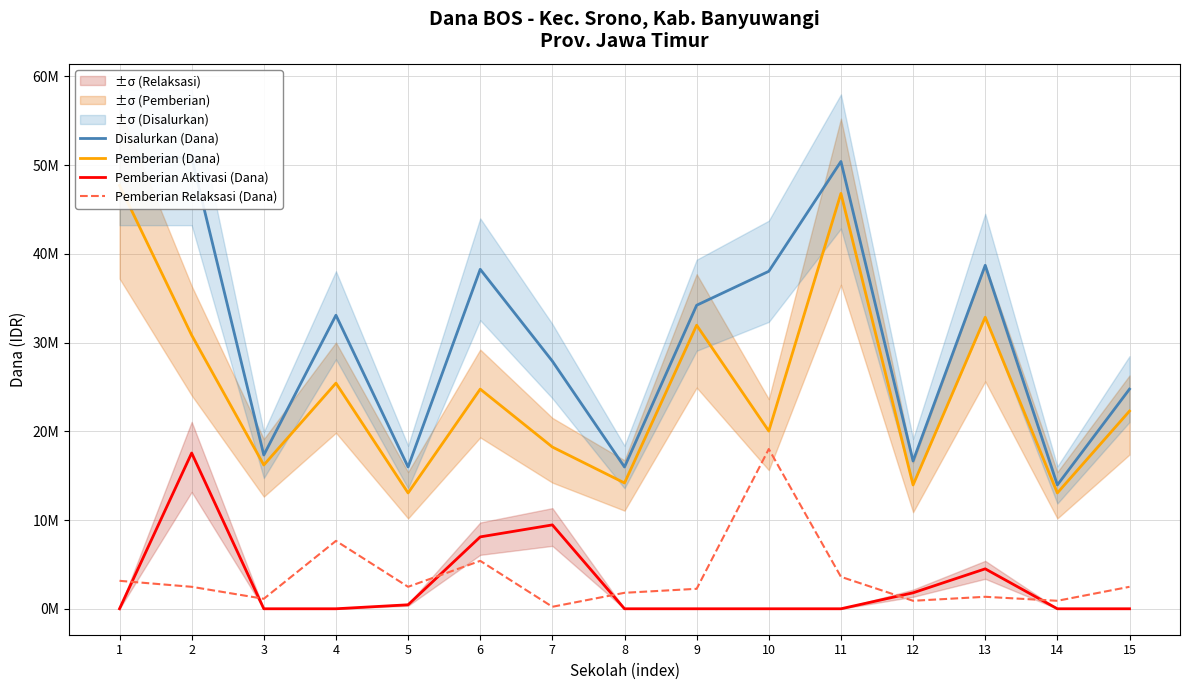

How many lines are shown in the chart?

4